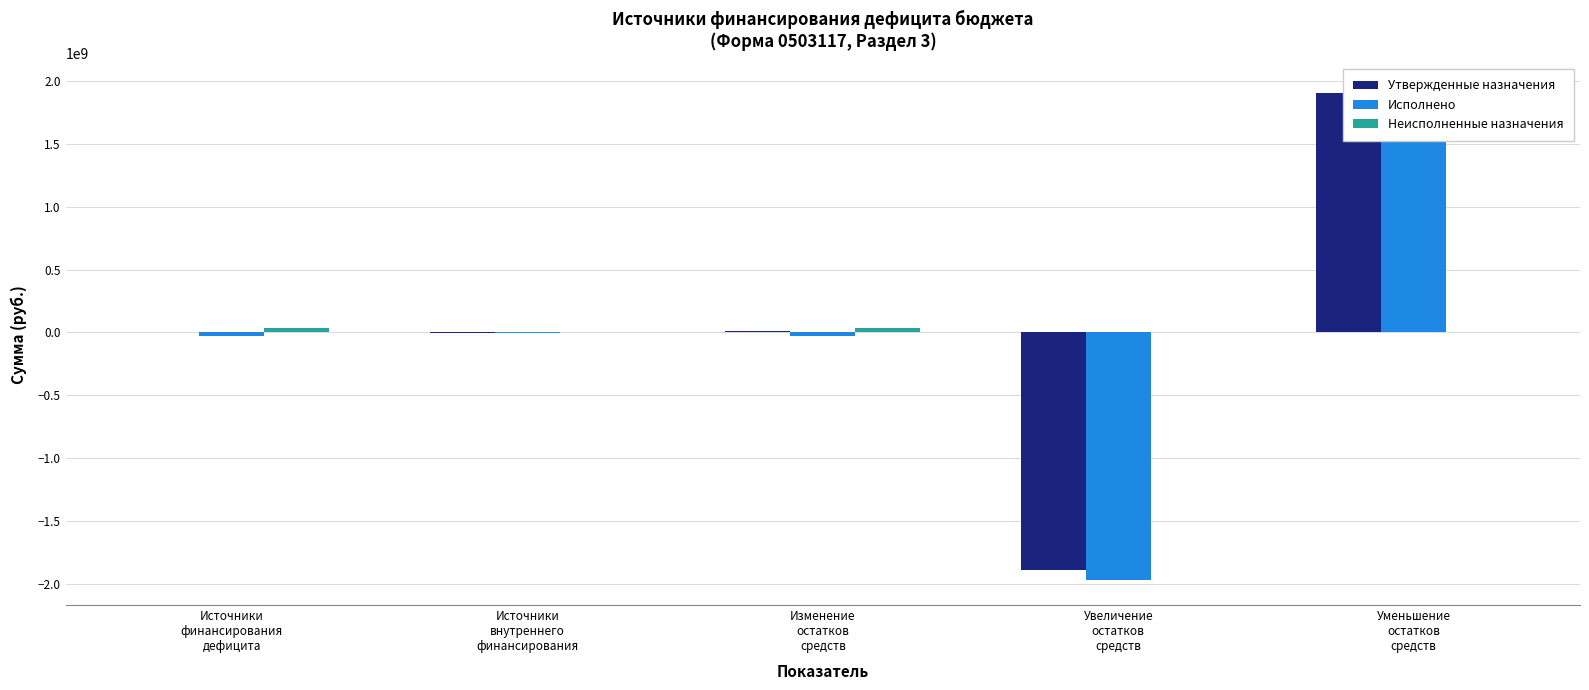

What is the greatest value displayed?

1947071481.1